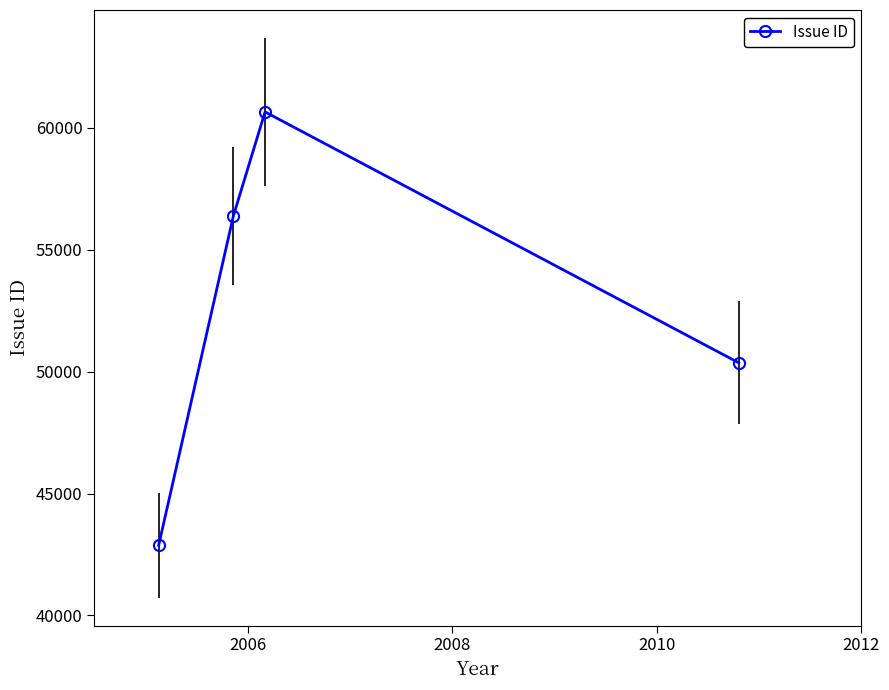

True or false: the data has more than 1 interior local peaks.

False